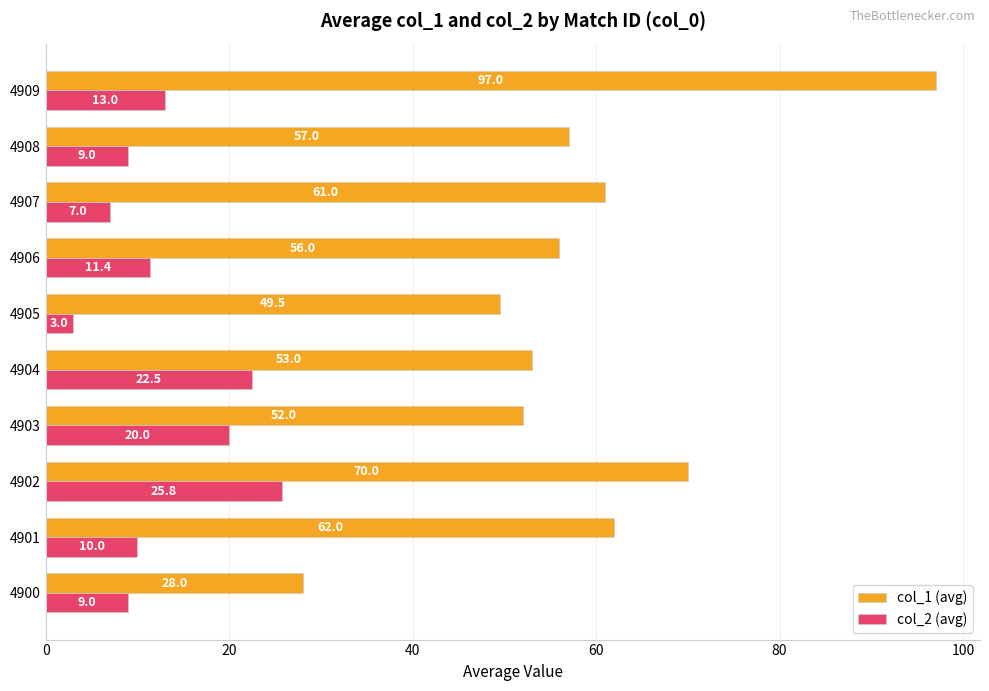

Is it true that col_1 (avg) equals 30.8 at 4906?

False